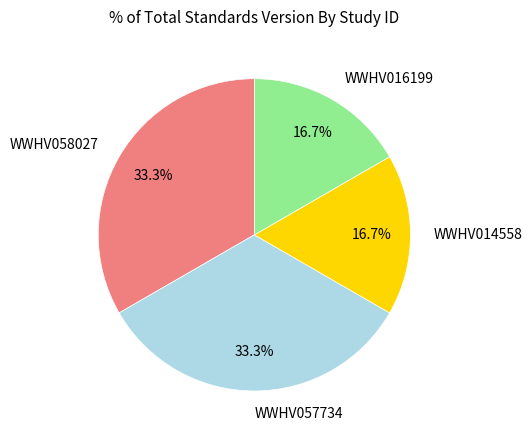

How many slices are in this pie chart?

4